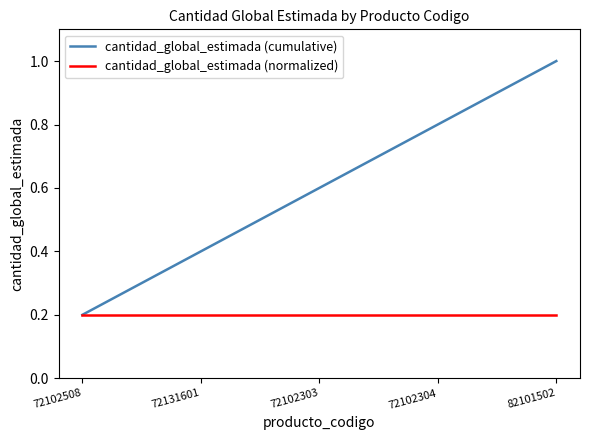

True or false: cantidad_global_estimada (cumulative) has more than 0 points higher than both neighbors.

False